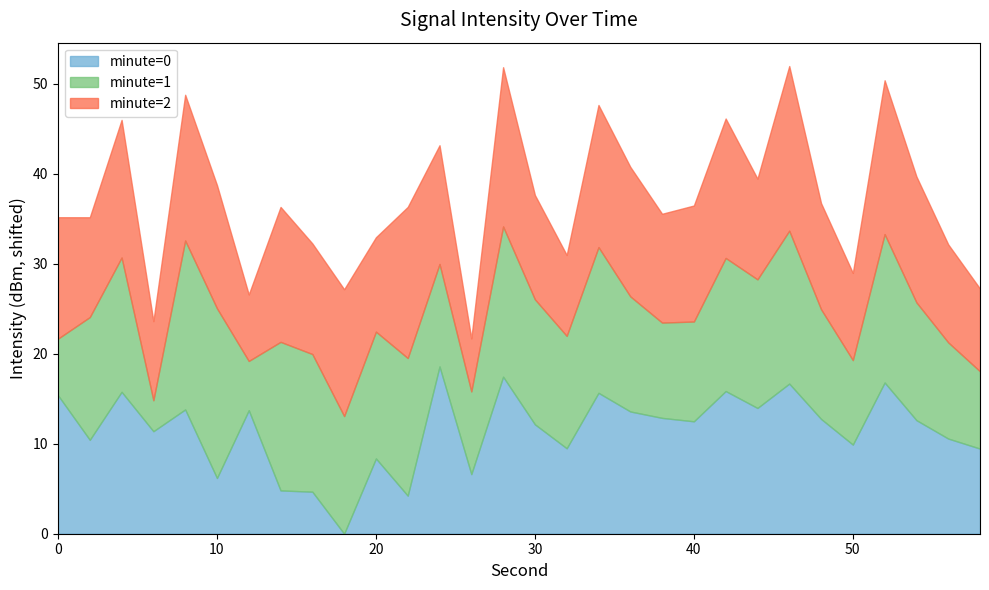

What is the difference between the second highest and minimum values in the minute=0 series?

17.4